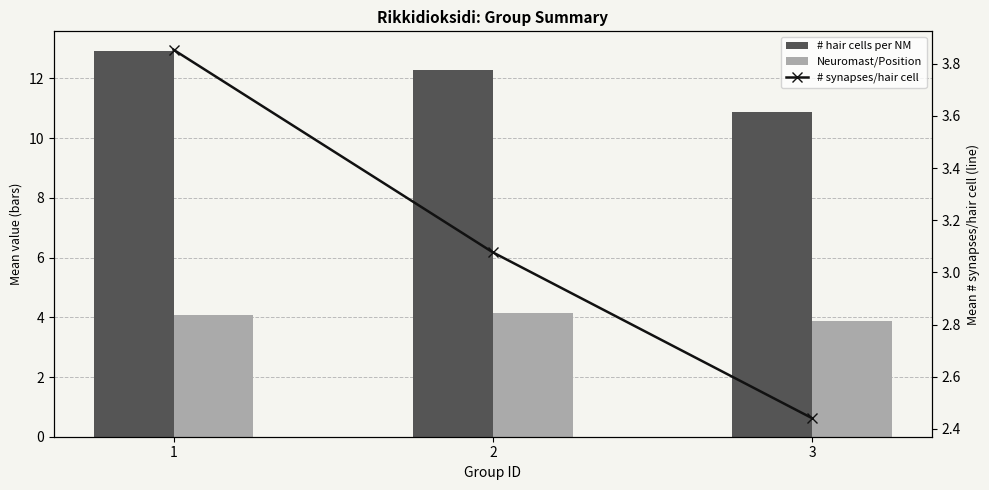

How many # hair cells per NM values are between 10 and 12?

1